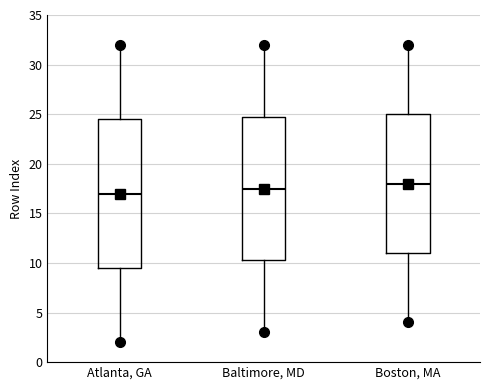

Which box's median line is the lowest?

Atlanta, GA